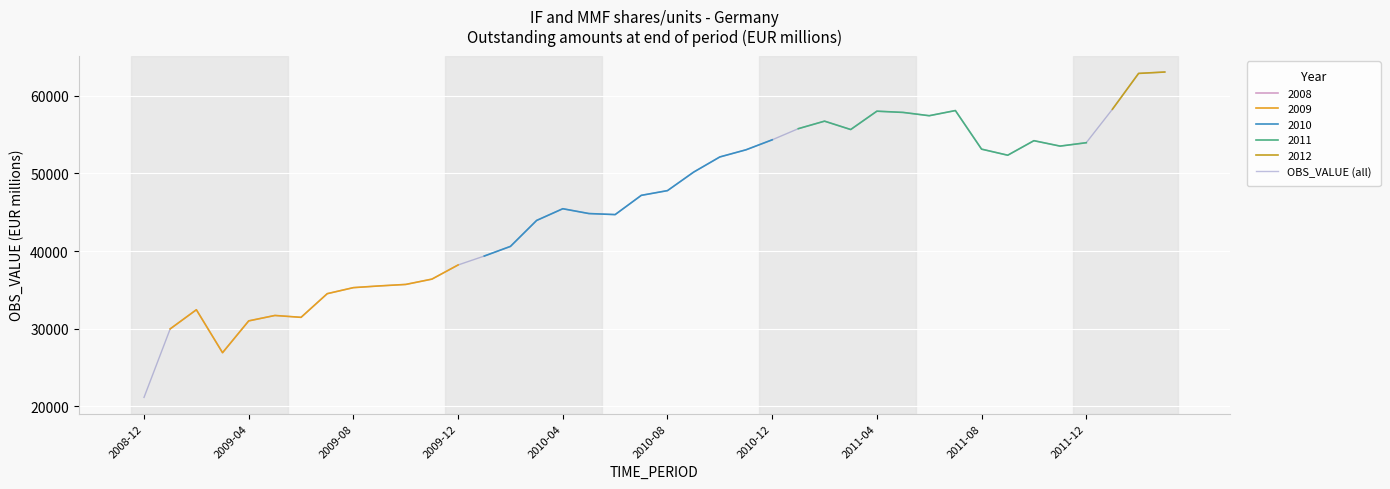

True or false: the data shows 53123.0 at 2011-08.

True